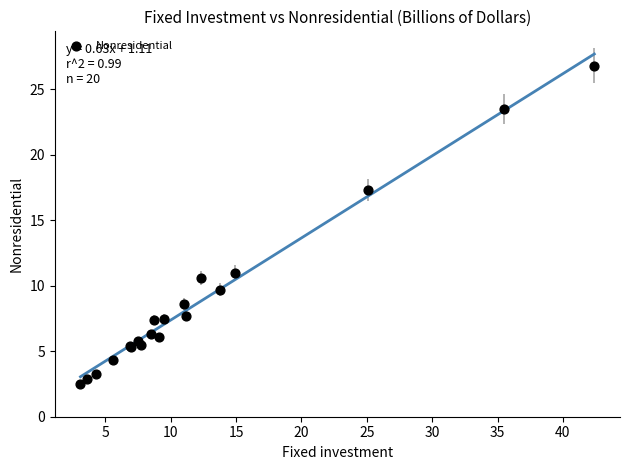

What Y value in the scatter plot is closest to 14?

11.0